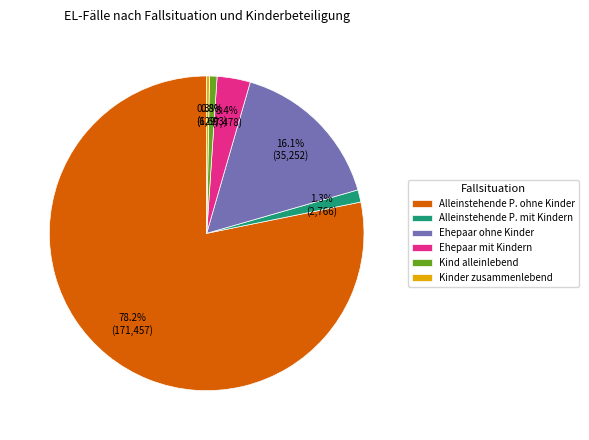

To the nearest percent, what portion does Kind alleinlebend represent?

1%